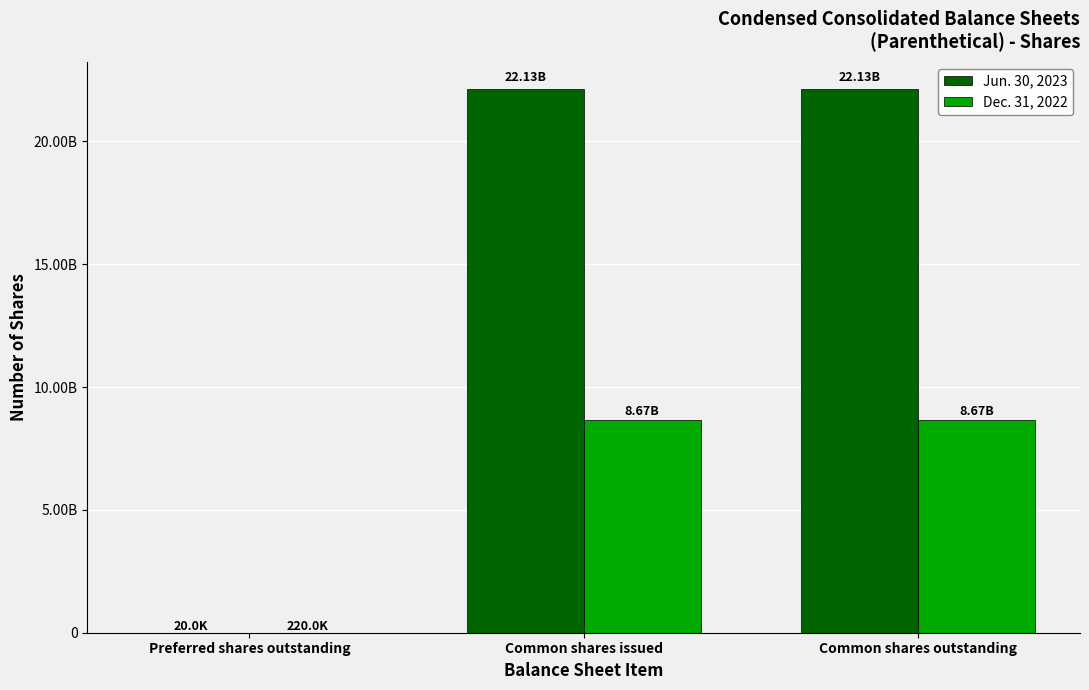

Reading left to right, list all the values displayed in this chart.

Jun. 30, 2023: 20000	22131339996	22131339996
Dec. 31, 2022: 220000	8665578306	8665578306